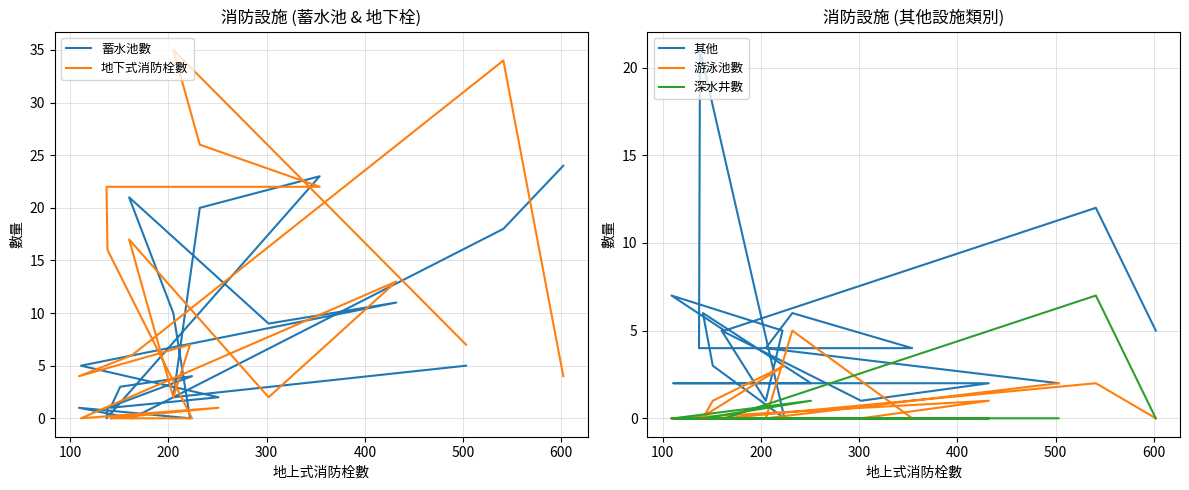

What is the difference between the maximum and minimum values in the 蓄水池數 series?

24